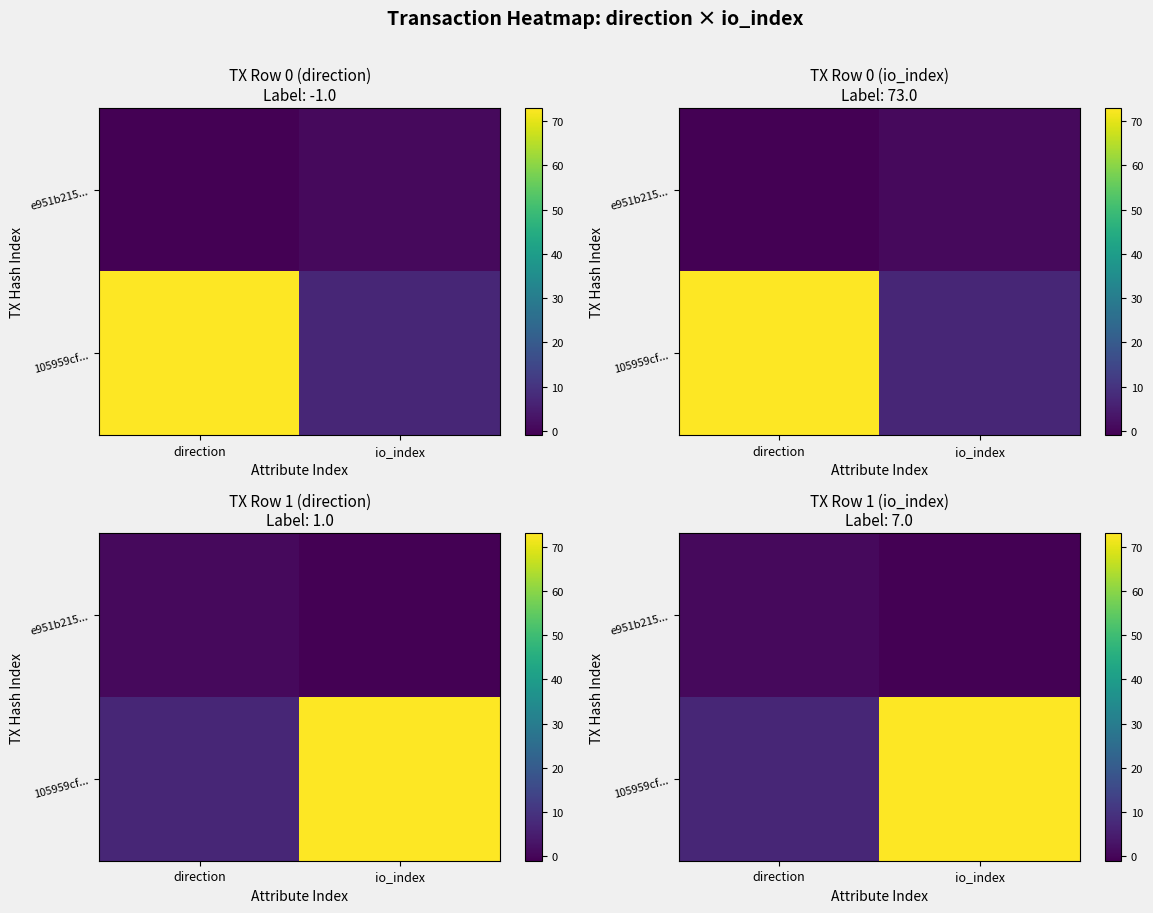

List the series in order of their peak value, highest first.

105959cf..., e951b215...